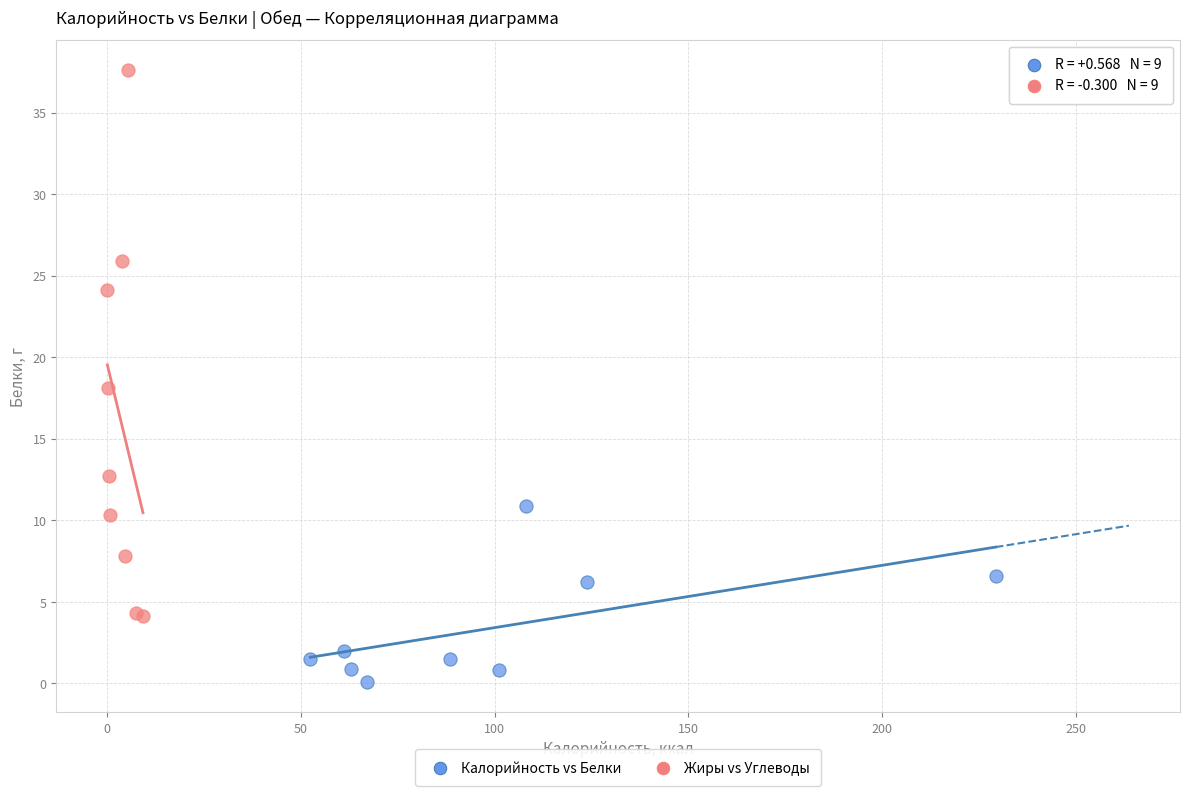

Which series has the widest spread of Y values?

Жиры vs Углеводы